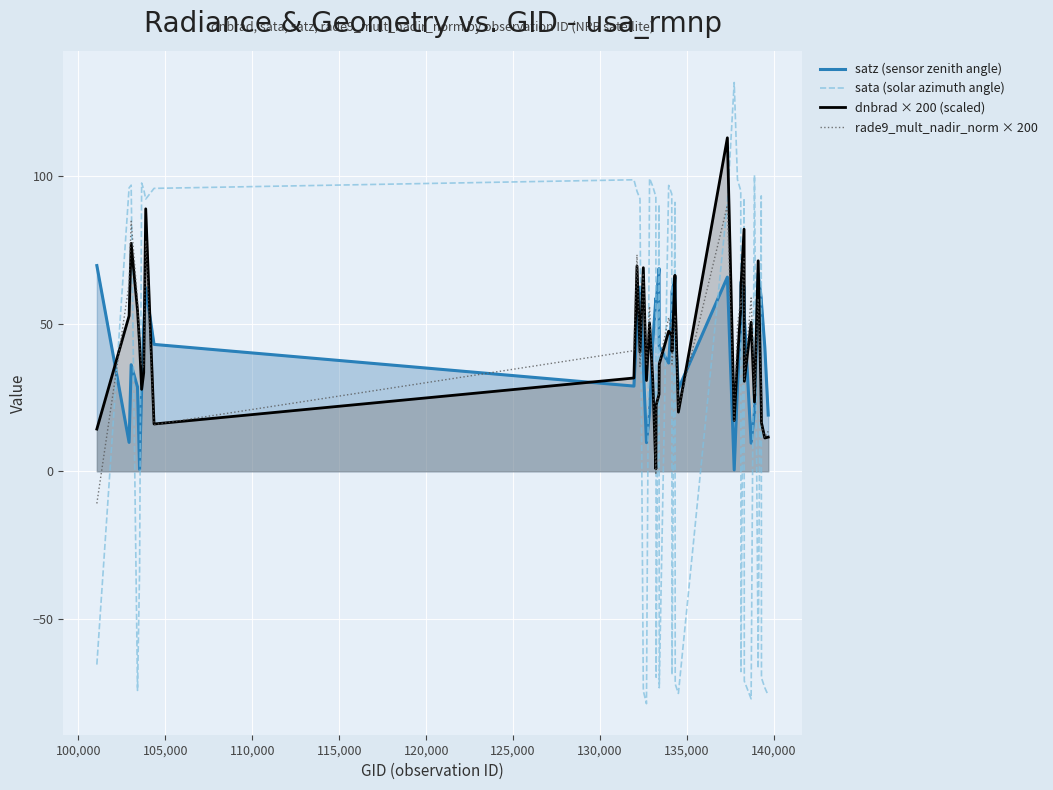

True or false: satz (sensor zenith angle) and rade9_mult_nadir_norm × 200 cross at least once.

True